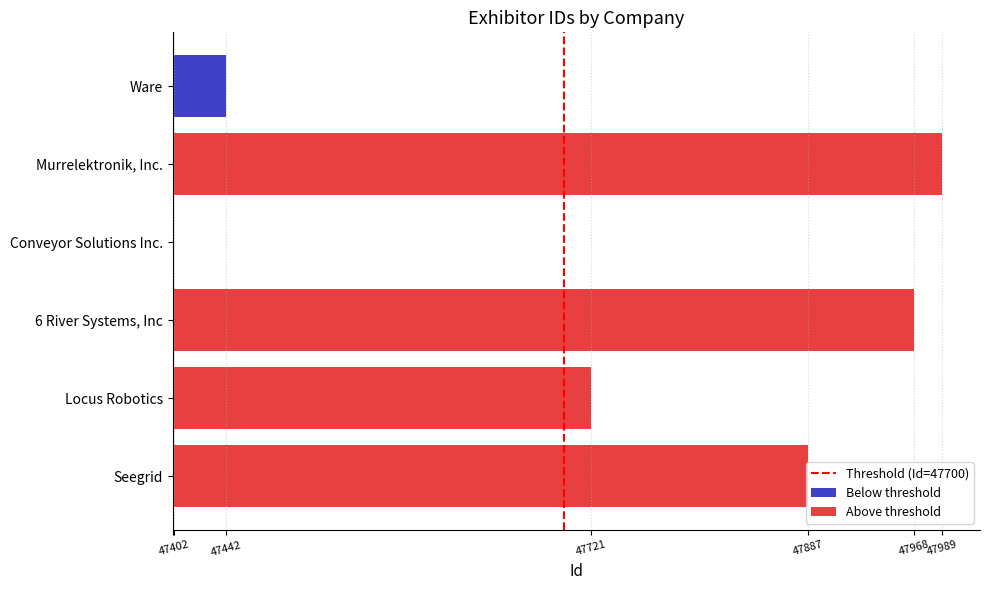

What is the average value?

47735